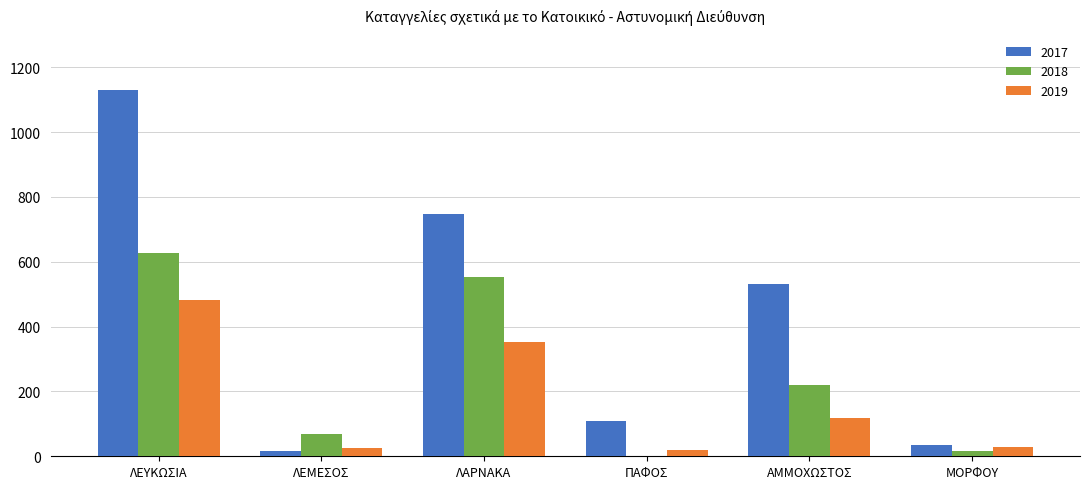

At which label does 2019 reach its peak?

ΛΕΥΚΩΣΙΑ